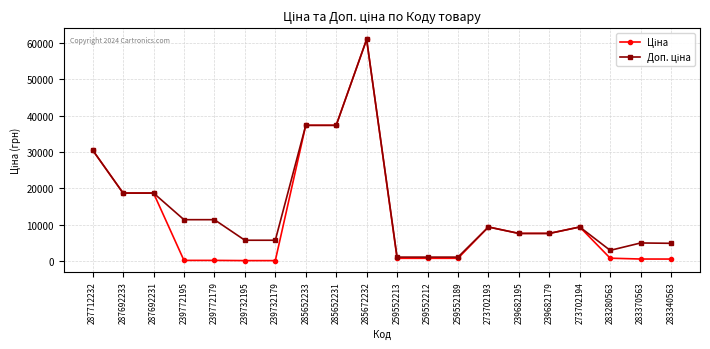

What is the maximum value shown in the chart?

61024.7